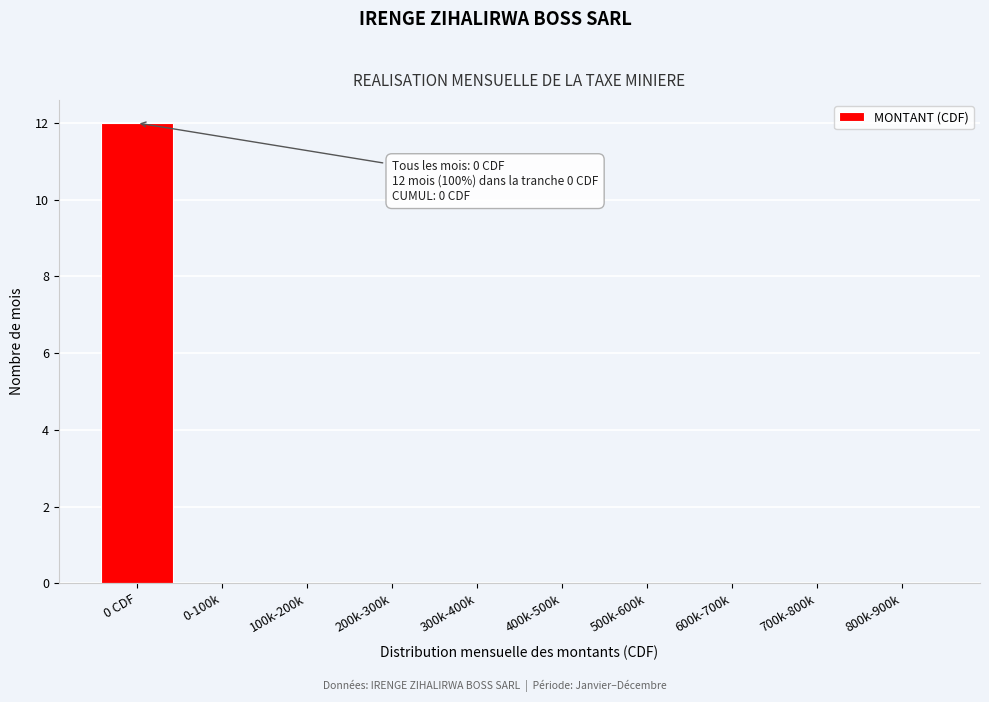

Reading left to right, list all the values displayed in this chart.

0 CDF=12	0-100k=0	100k-200k=0	200k-300k=0	300k-400k=0	400k-500k=0	500k-600k=0	600k-700k=0	700k-800k=0	800k-900k=0